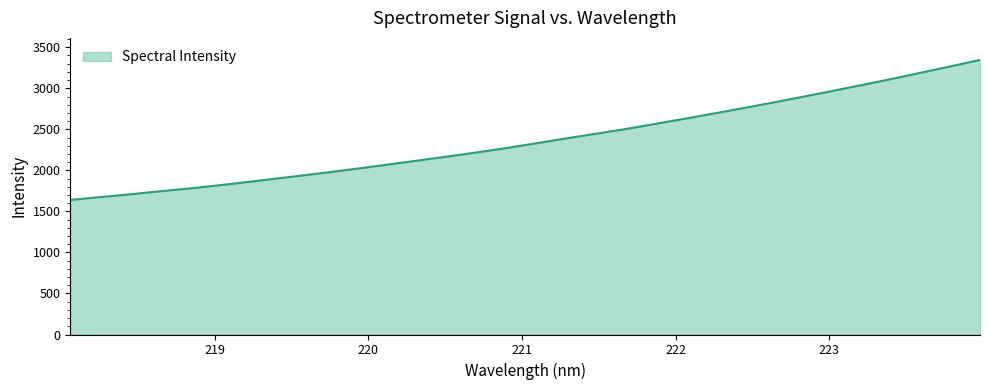

What is the minimum value shown in the chart?

1640.1